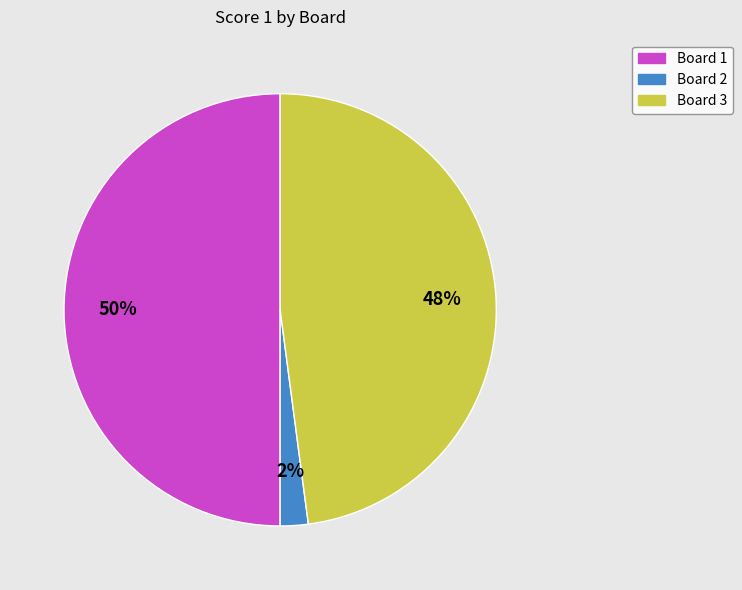

To the nearest percent, what is the difference between the Board 2 and Board 3 slice percentages?

46%